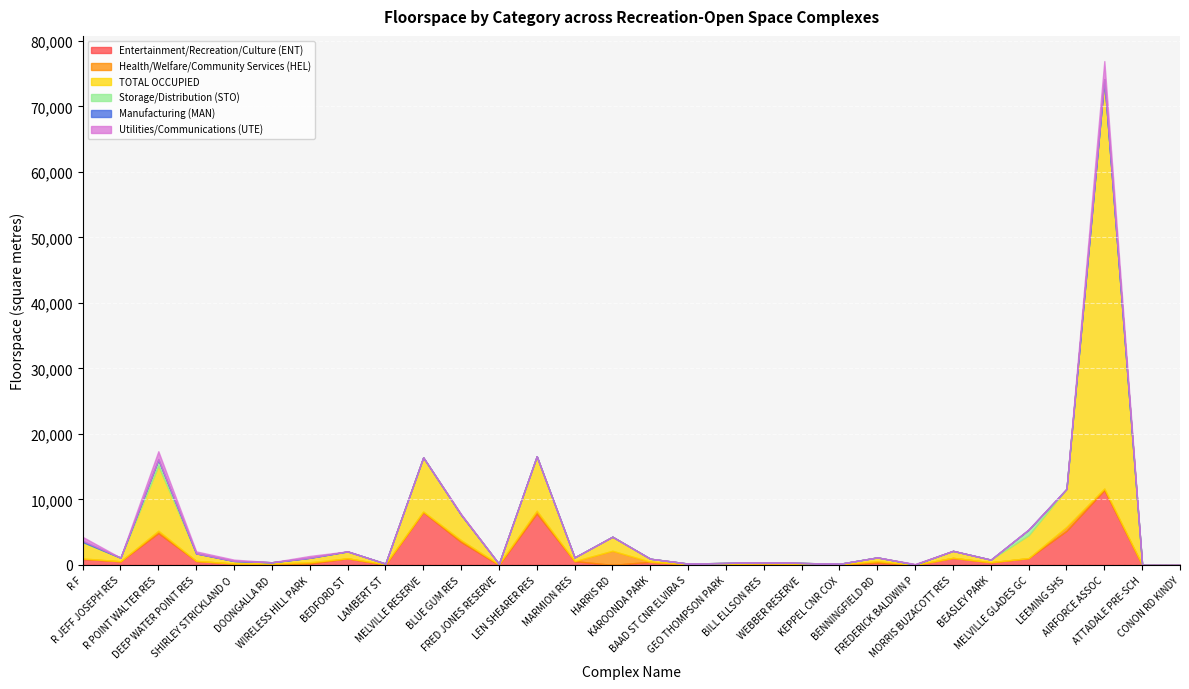

Which category has the lowest value across all series?

DOONGALLA RD